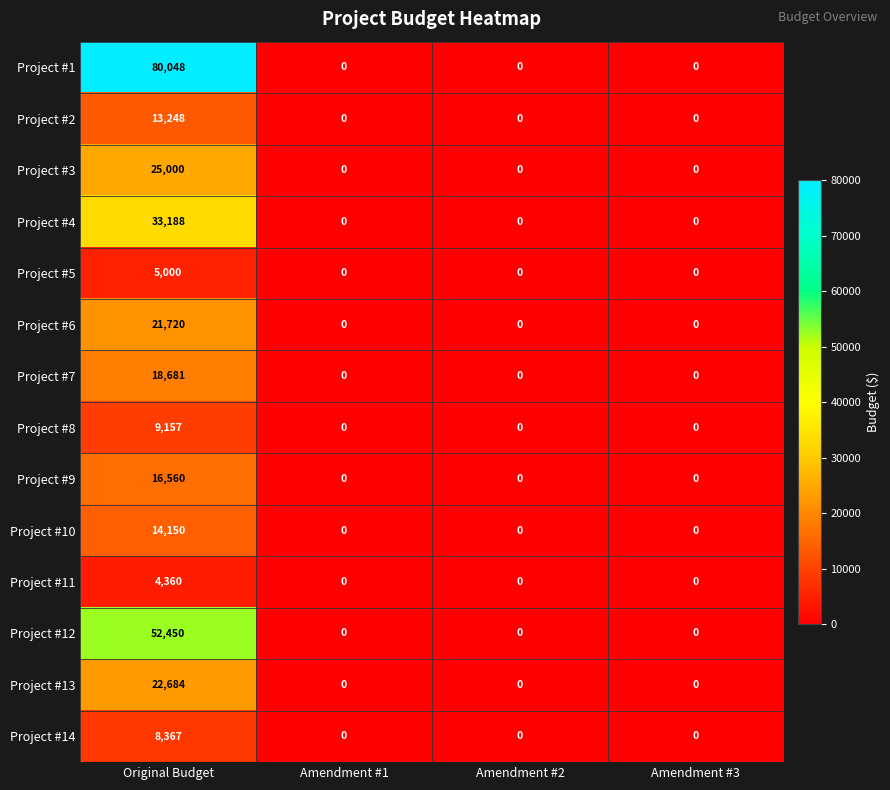

How many distinct data groups are displayed?

14